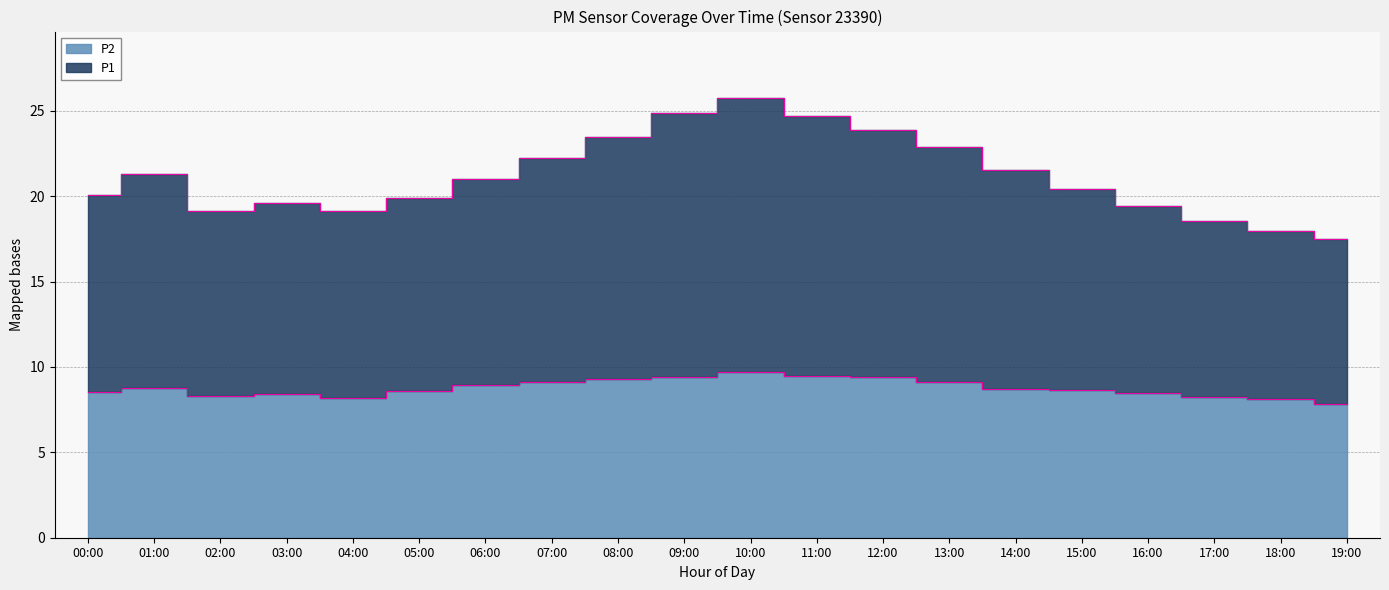

What is the value of the P2 point at the 6th from the left?

8.6